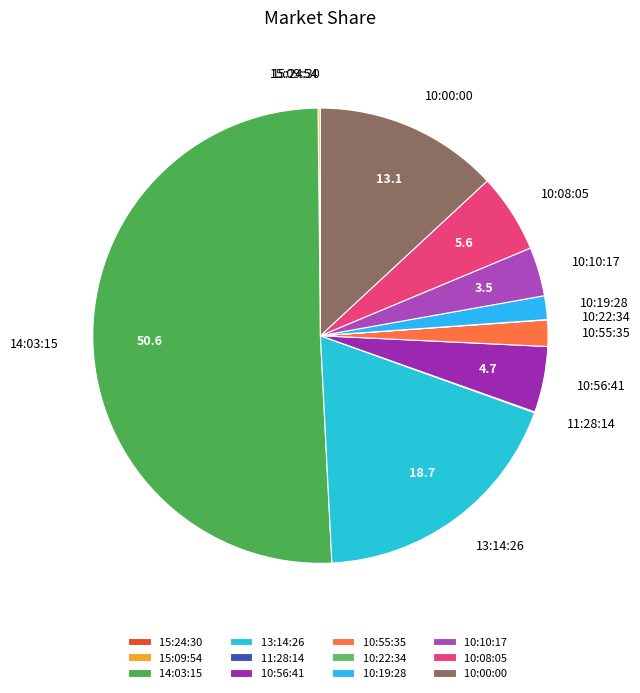

Which has a higher value, 14:03:15 or 10:55:35?

14:03:15